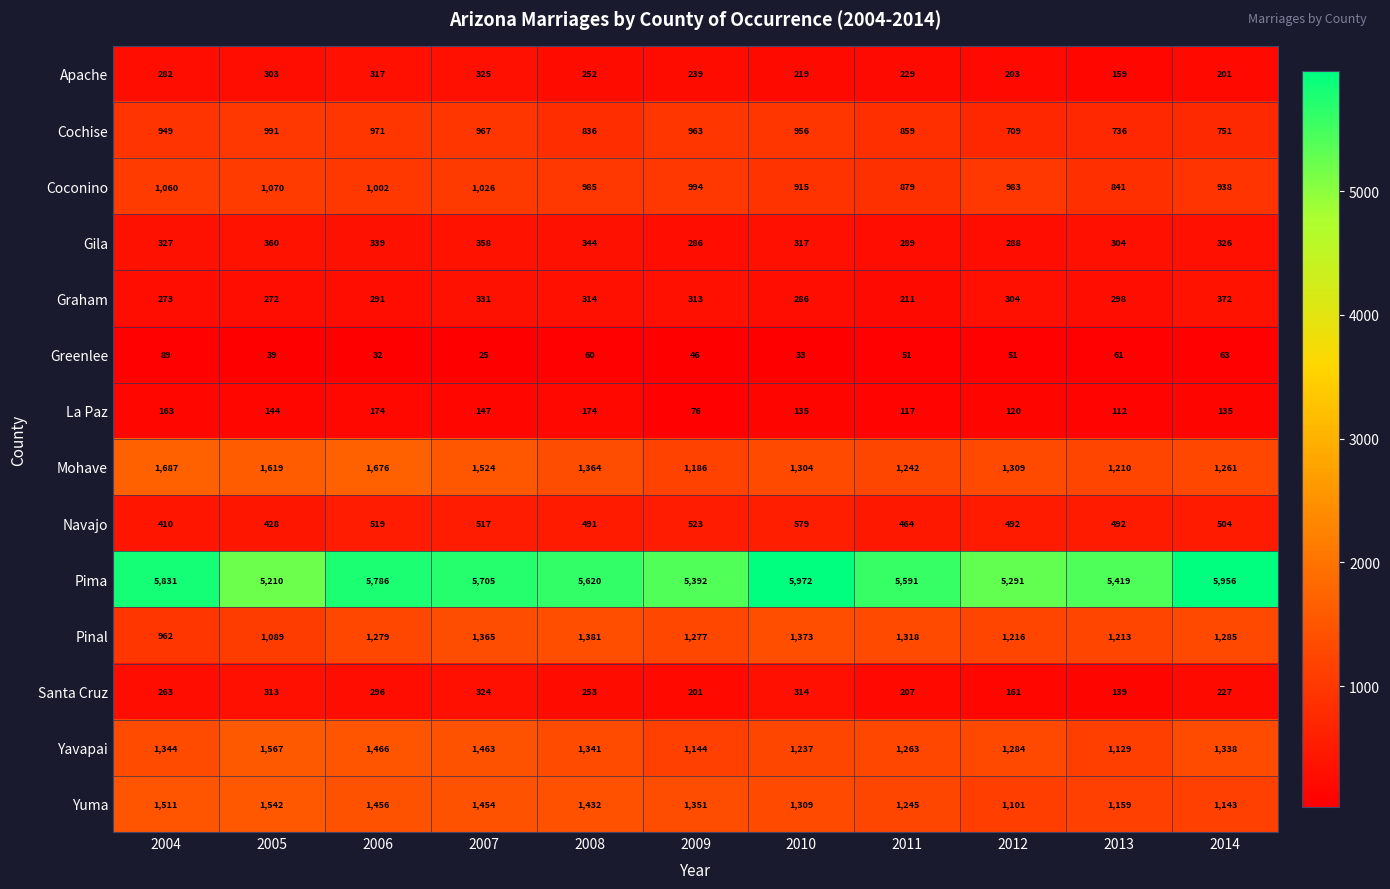

What is the difference between the maximum and second lowest values in the Coconino series?

191